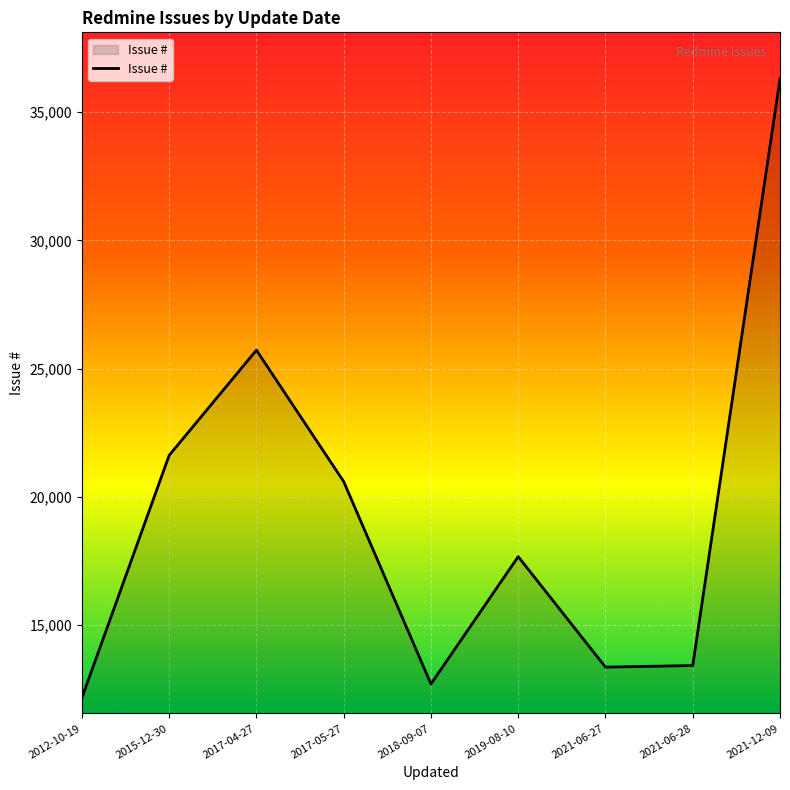

Between 2019-08-10 and 2017-04-27, which is larger?

2017-04-27